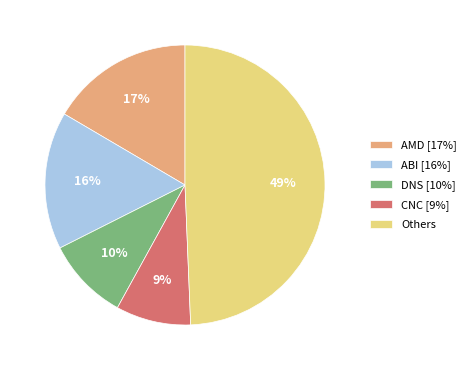

To the nearest percent, what portion does AMD [17%] represent?

17%